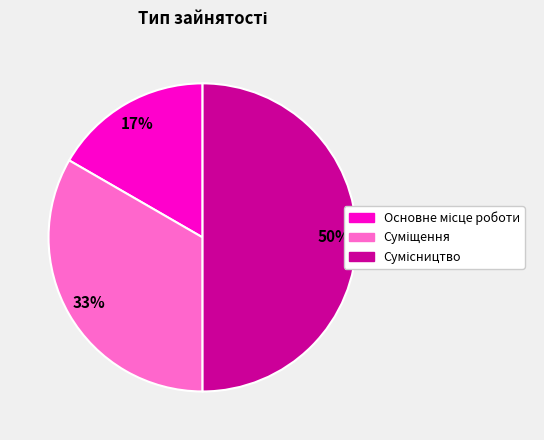

To the nearest percent, what is the difference between the largest and smallest slice percentages?

33%